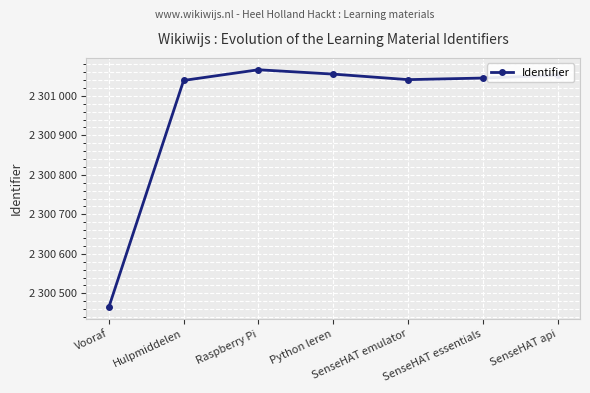

Is this an area chart (filled region under the line)?

No